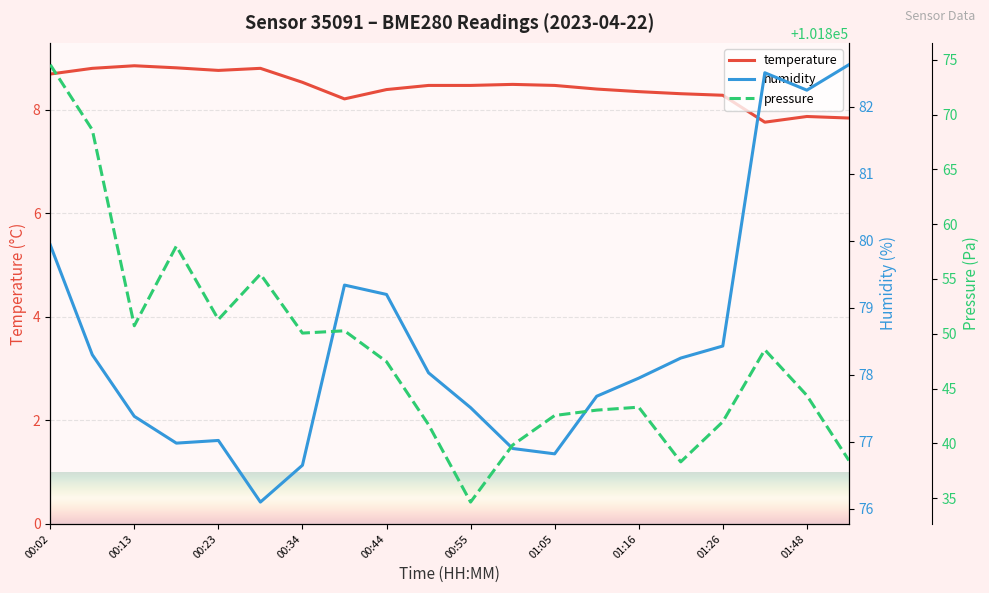

True or false: temperature has a value of 8.5 at 00:55.

True